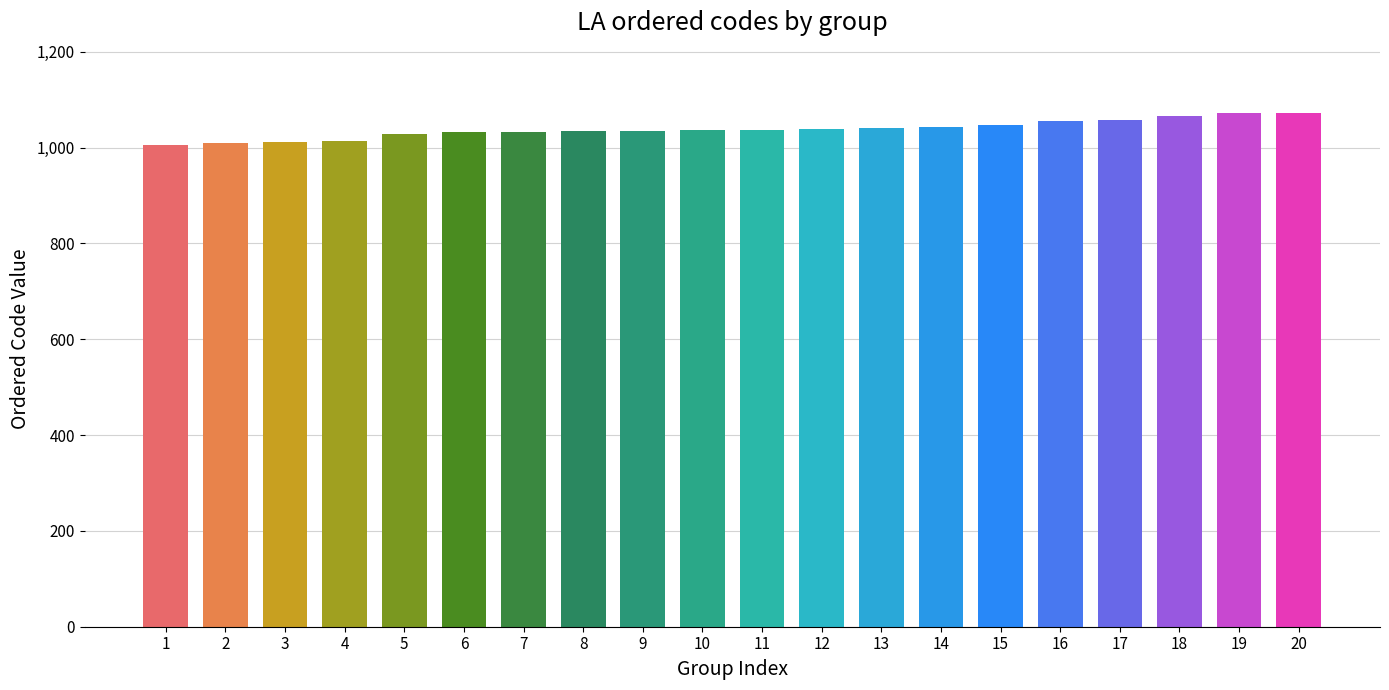

What is the sum of the values at 3 and 14?

2053